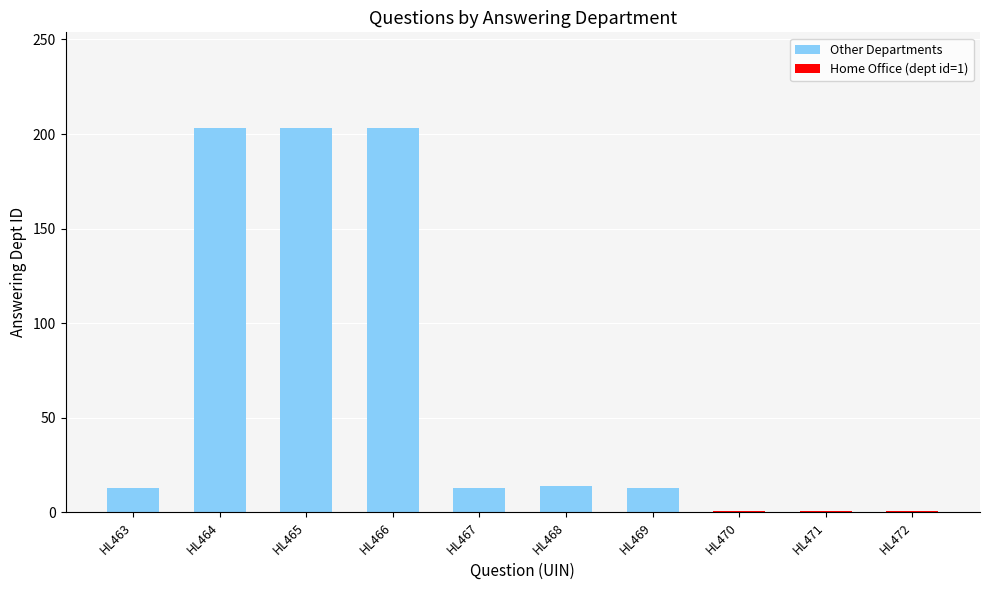

What is the greatest value displayed?

203